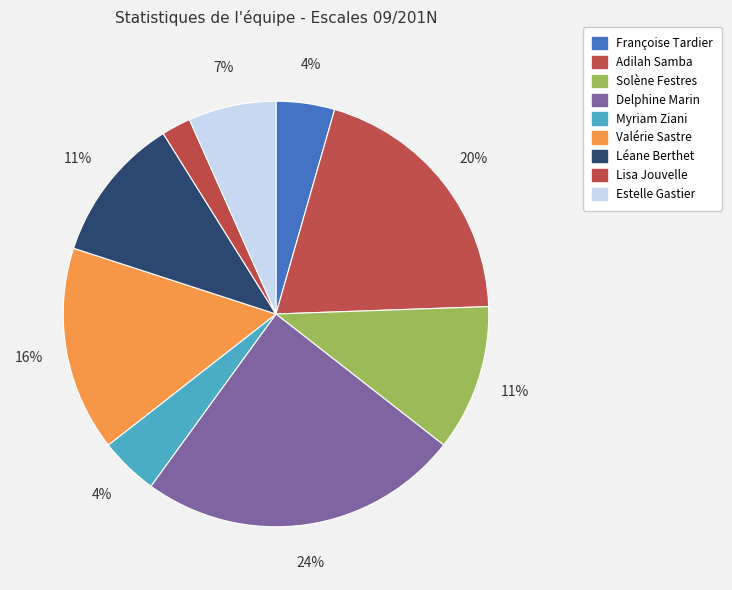

To the nearest percent, what is the difference between the largest and smallest slice percentages?

22%